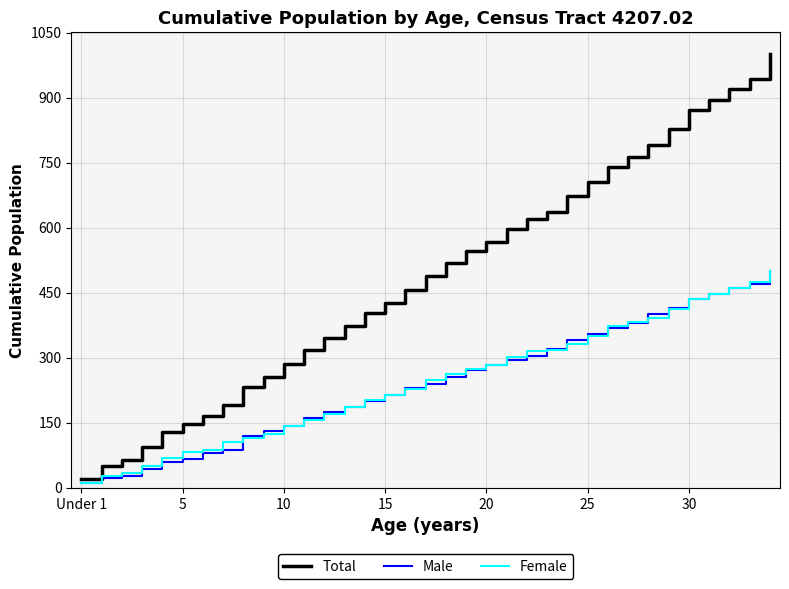

Which series has the largest total across all categories?

Total